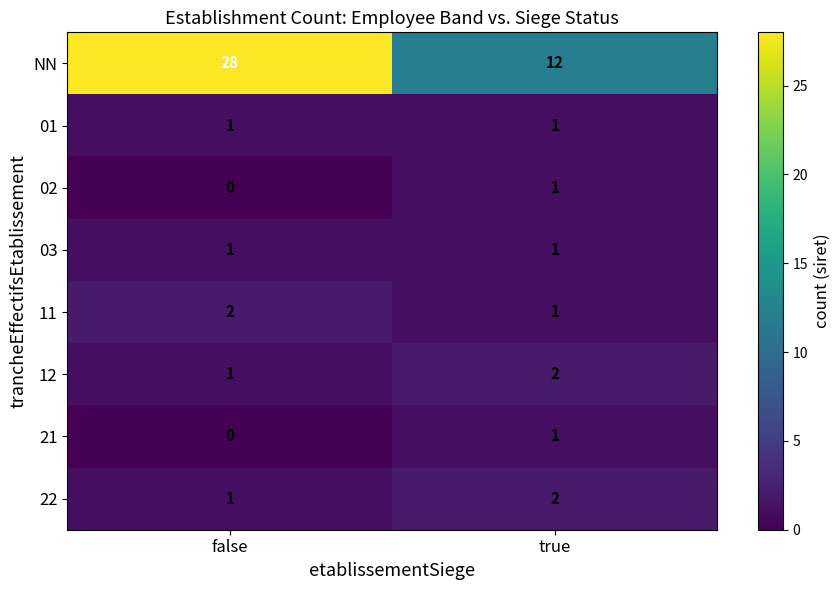

True or false: 12 has a value of 2 at true.

True